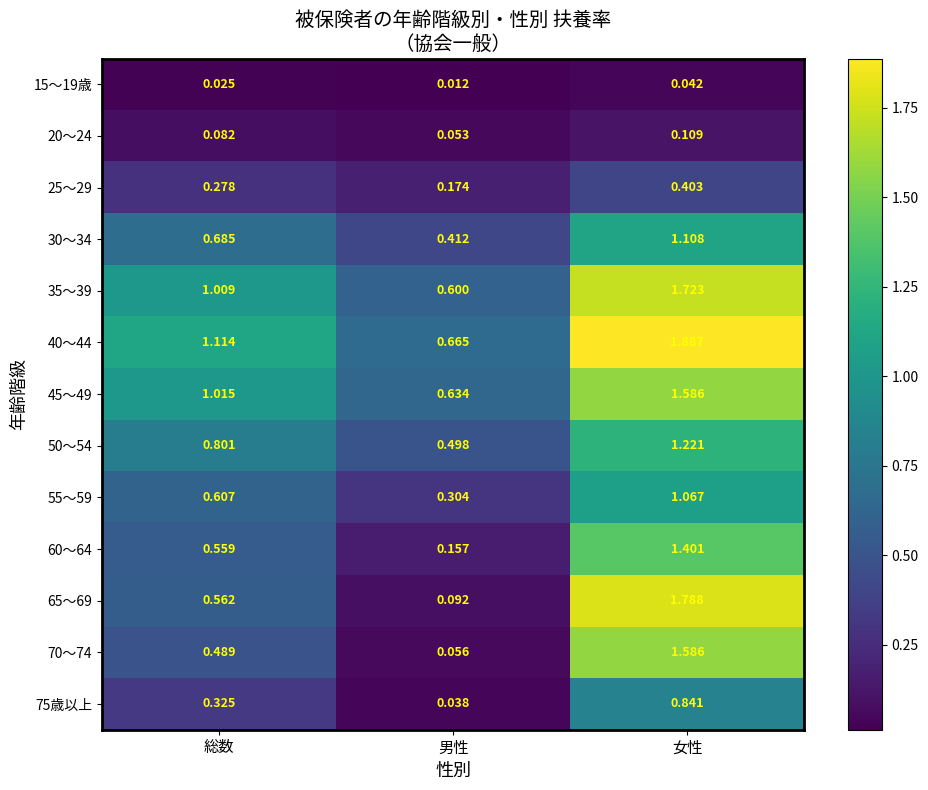

Between 総数 and 男性, which series saw the biggest shift?

65～69